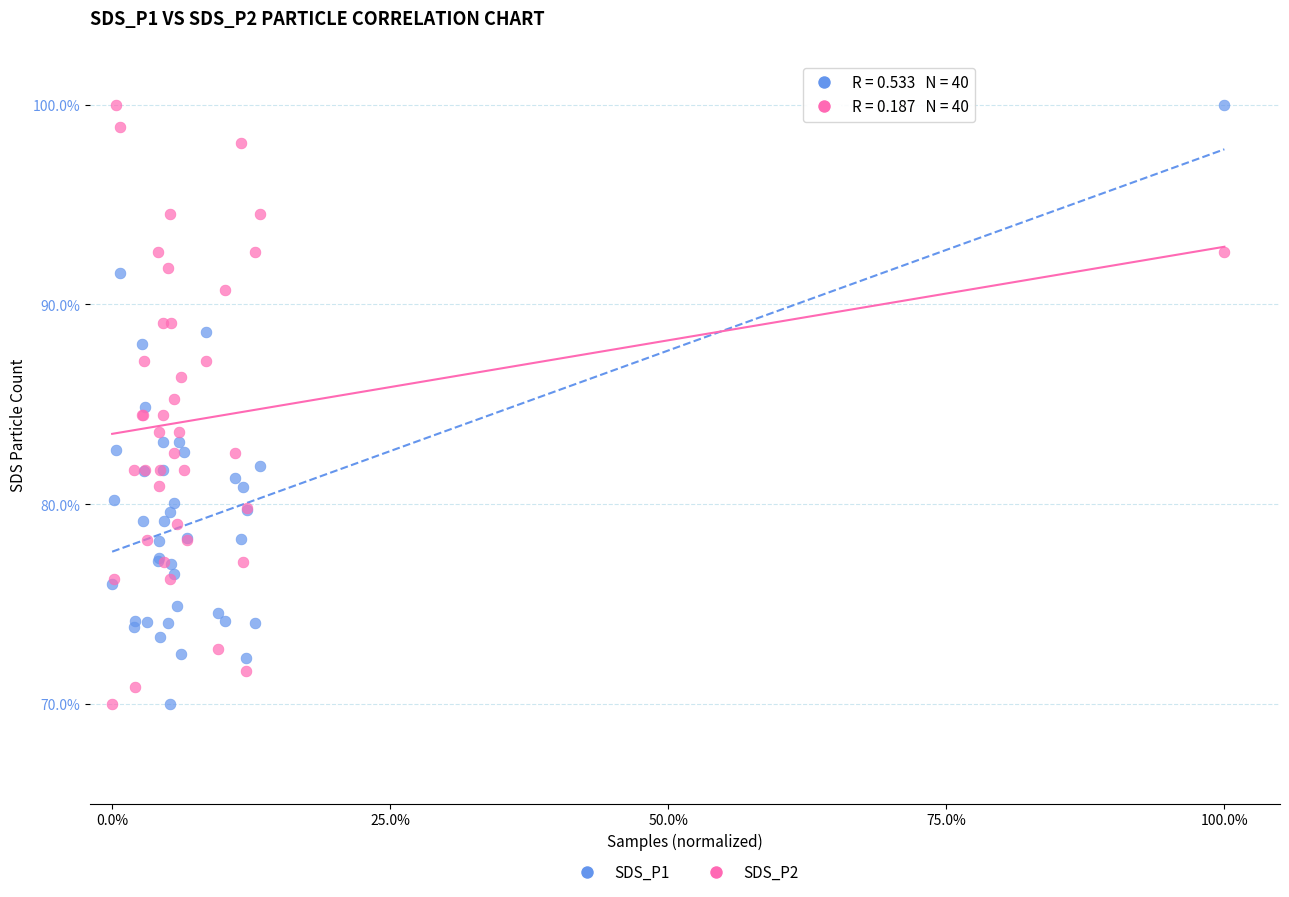

What are all the series names shown in the legend?

SDS_P1, SDS_P2